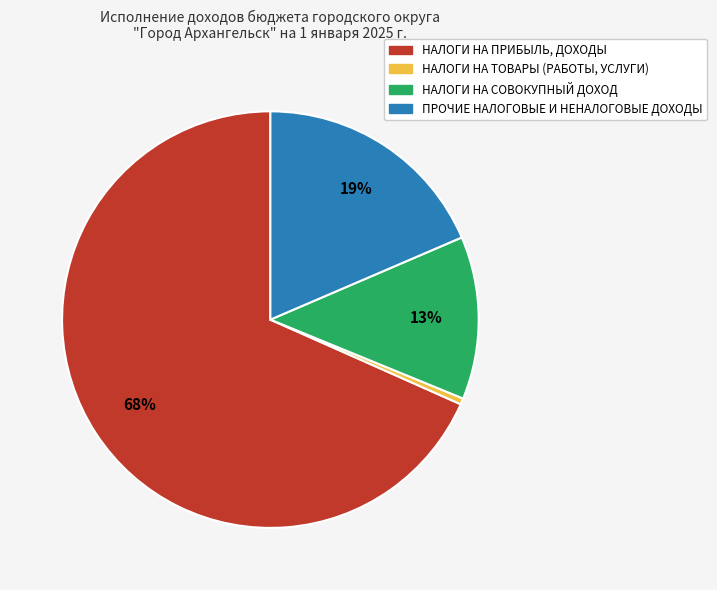

Combined, do НАЛОГИ НА ПРИБЫЛЬ, ДОХОДЫ and НАЛОГИ НА ТОВАРЫ (РАБОТЫ, УСЛУГИ) account for over 50%?

Yes